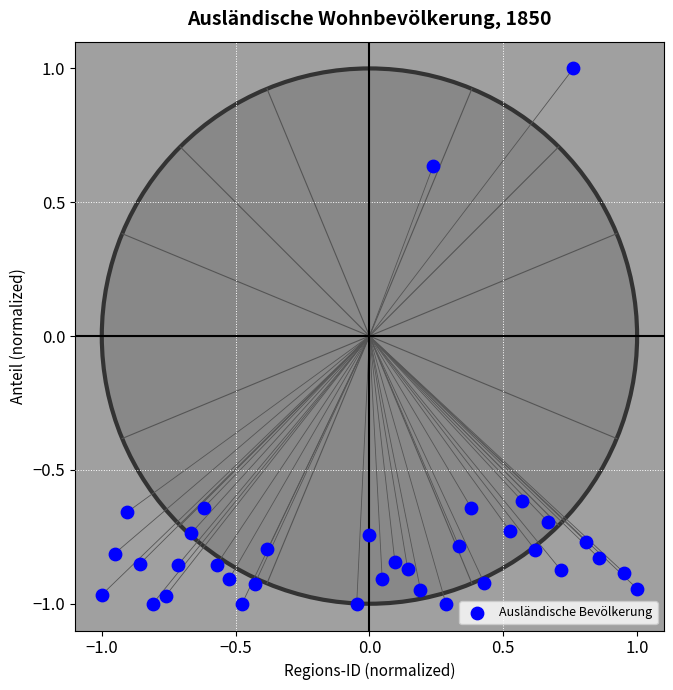

What is the range of Y values (max minus min)?

2.0